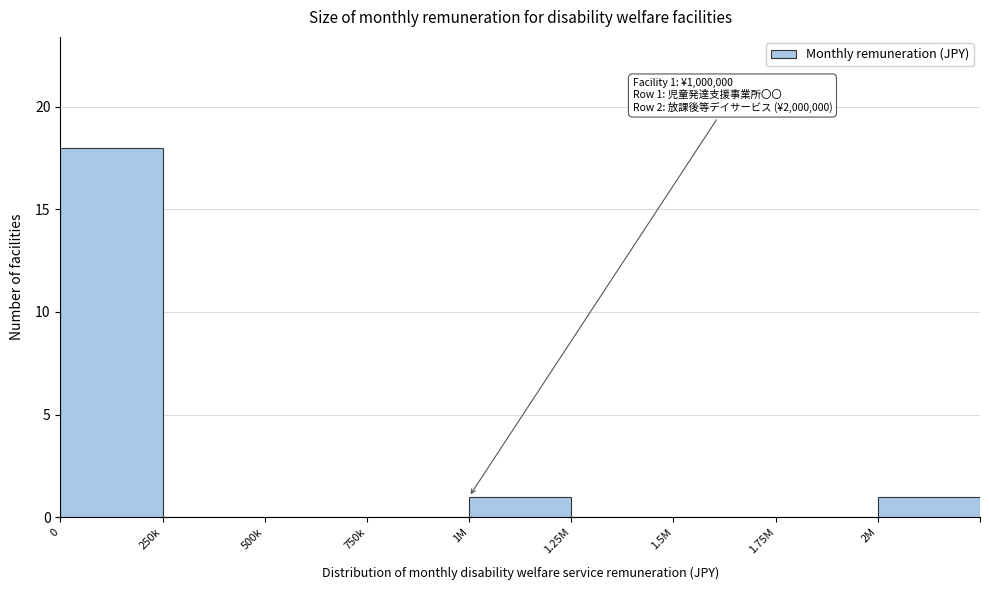

Reading left to right, transcribe all the data shown in this chart.

0=18	250k=0	500k=0	750k=0	1M=1	1.25M=0	1.5M=0	1.75M=0	2M=1